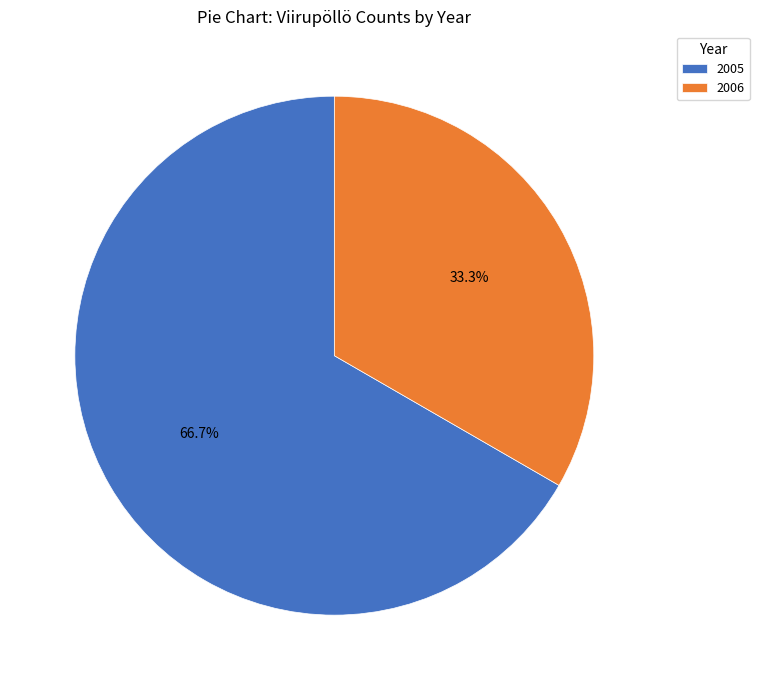

To the nearest percent, what portion does 2005 represent?

67%